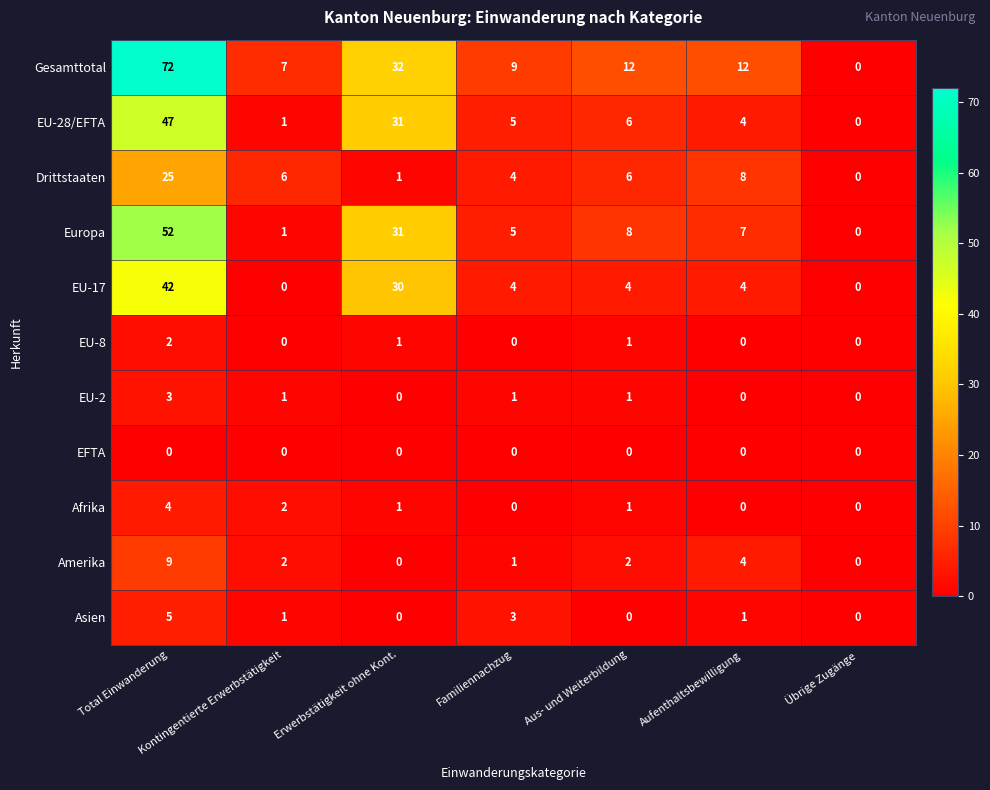

Which series has the widest spread of values?

Gesamttotal